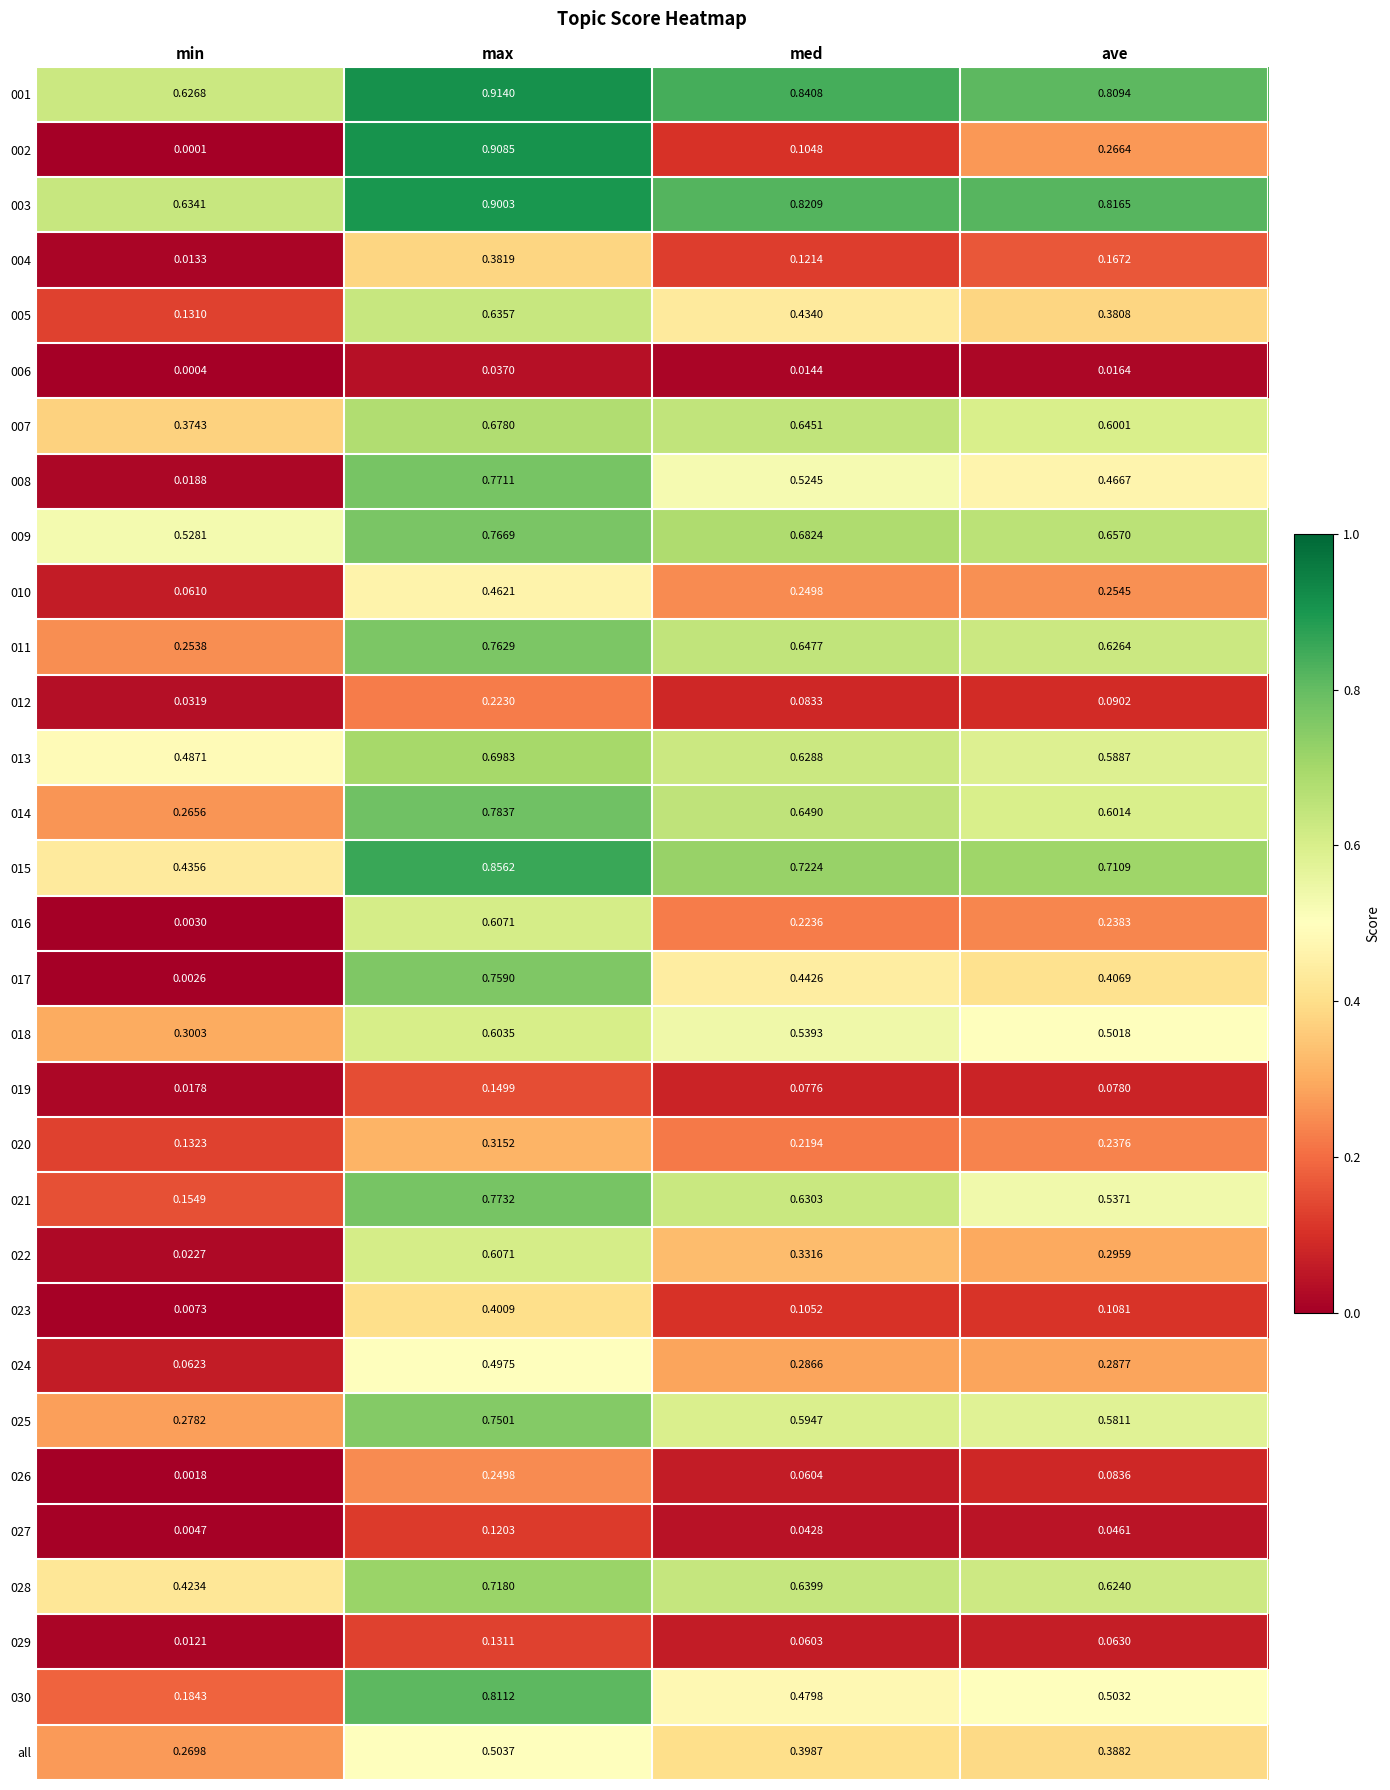

Rank the categories by 028 value from highest to lowest.

max, med, ave, min